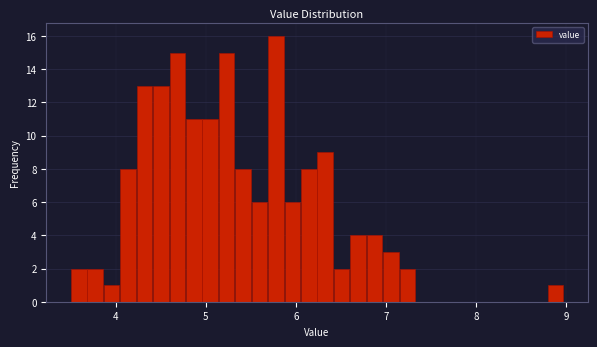

Around what value on the x-axis is the tallest bar? Give the approximate position of its centre, as read against the axis.

5.8